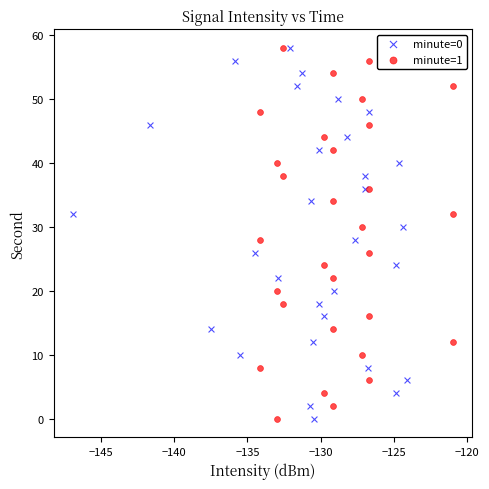

What are all the series names shown in the legend?

minute=0, minute=1